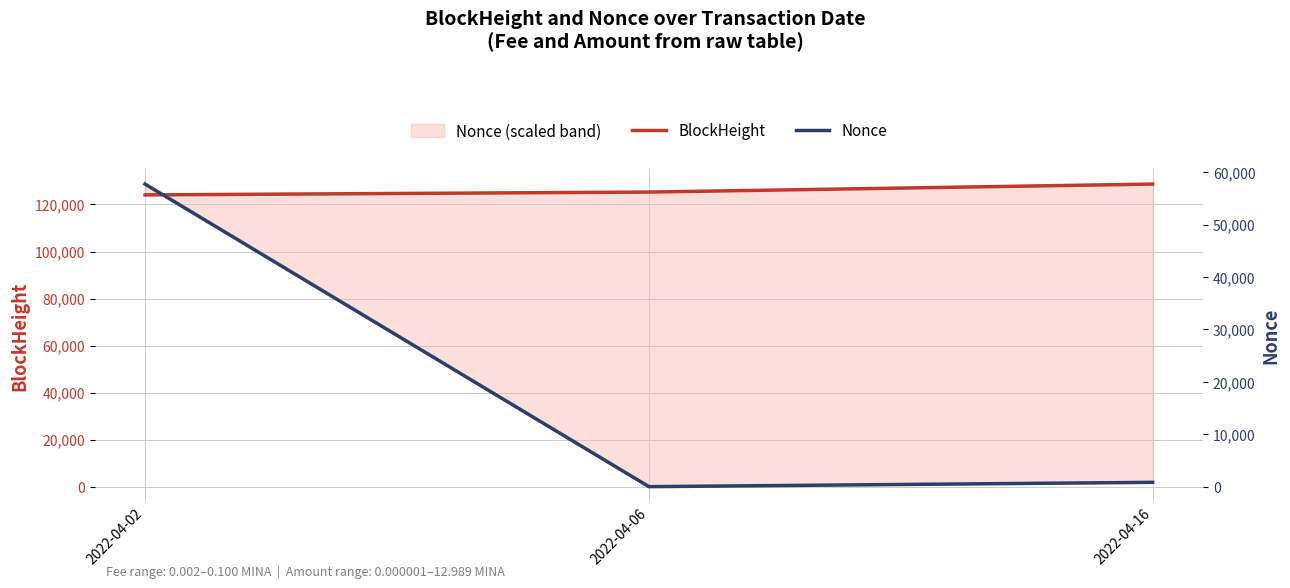

List the series in order of their peak value, lowest first.

Nonce, BlockHeight